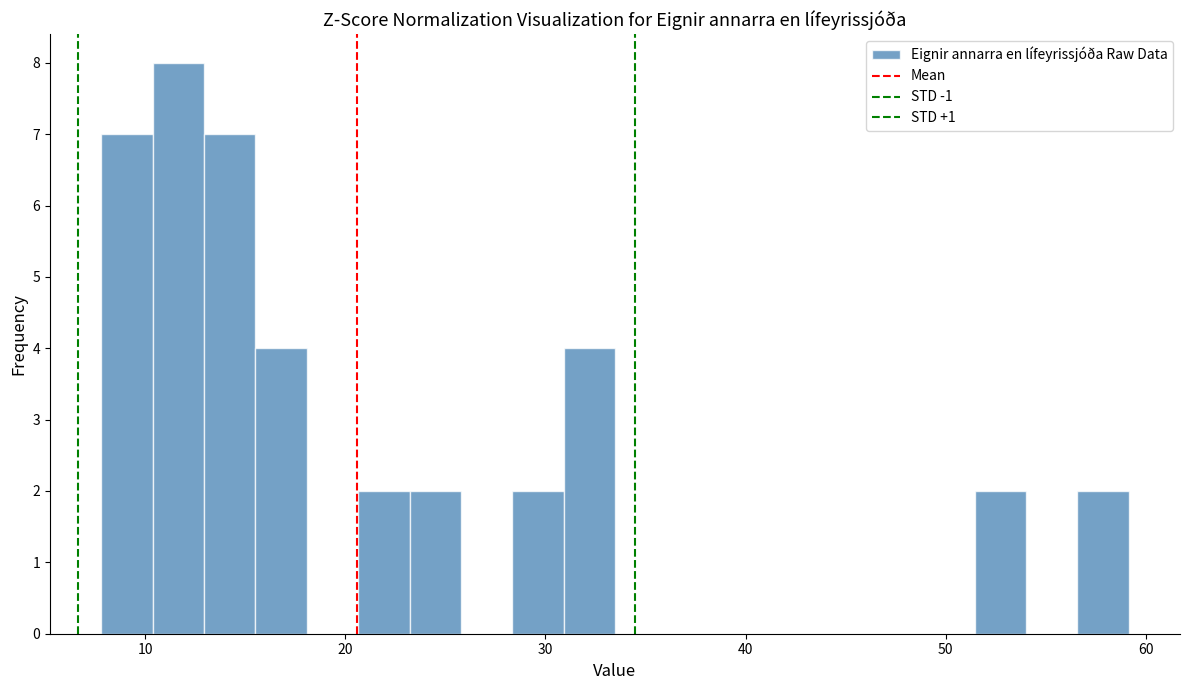

Read against the x-axis, roughly where is the centre of the tallest bar?

12